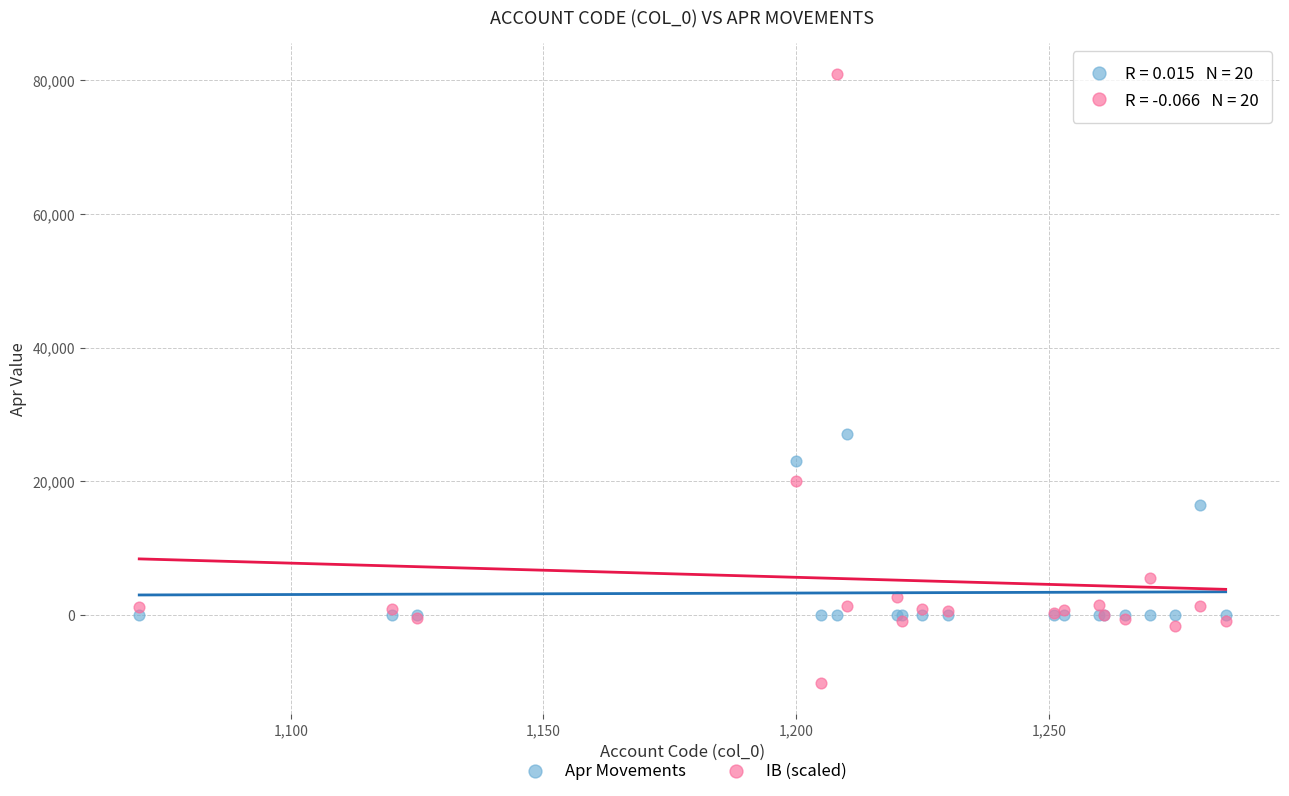

Which series reaches the maximum Y coordinate?

IB (scaled)